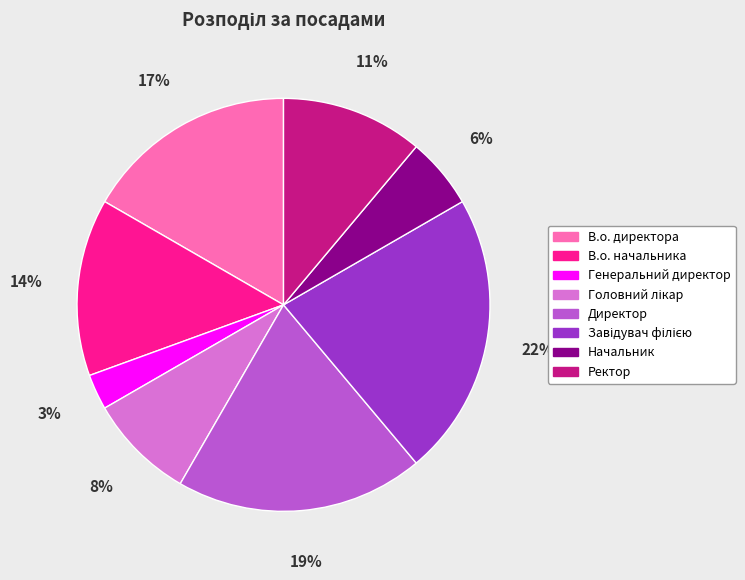

How many slices are in this pie chart?

8